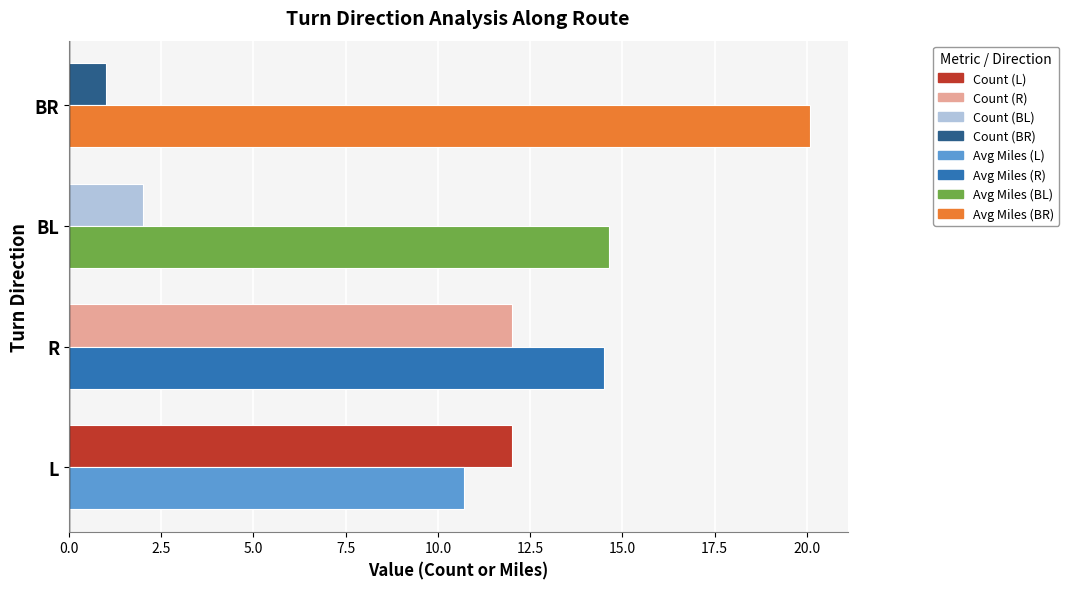

At which category does the chart reach its minimum across all series?

BR